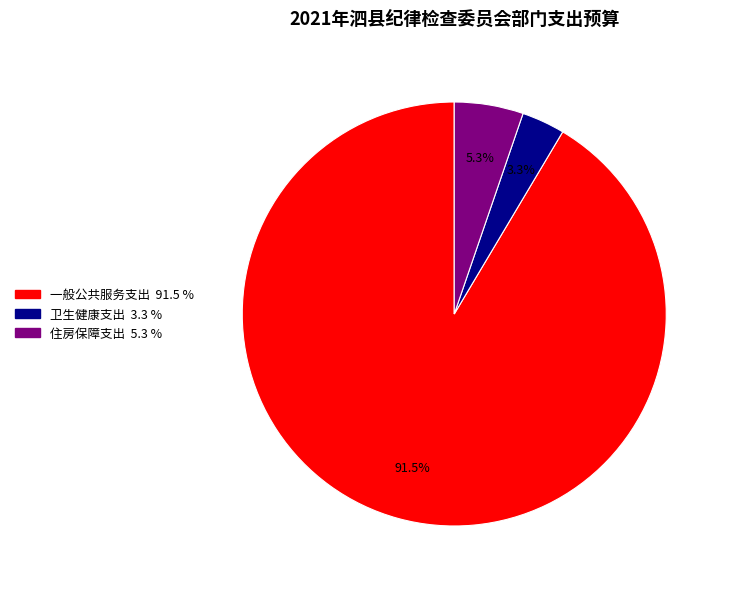

To the nearest percent, what is the average slice percentage?

33%